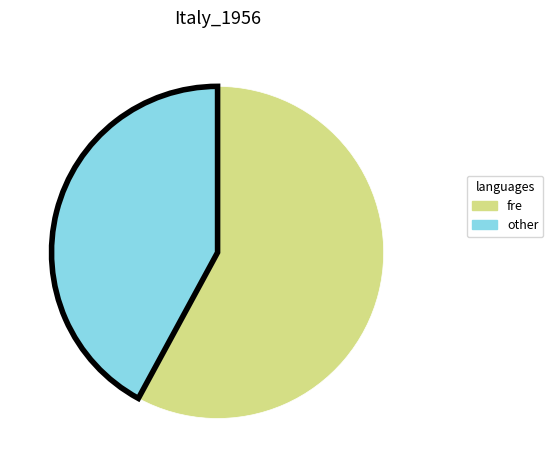

How many segments does this pie chart have?

2